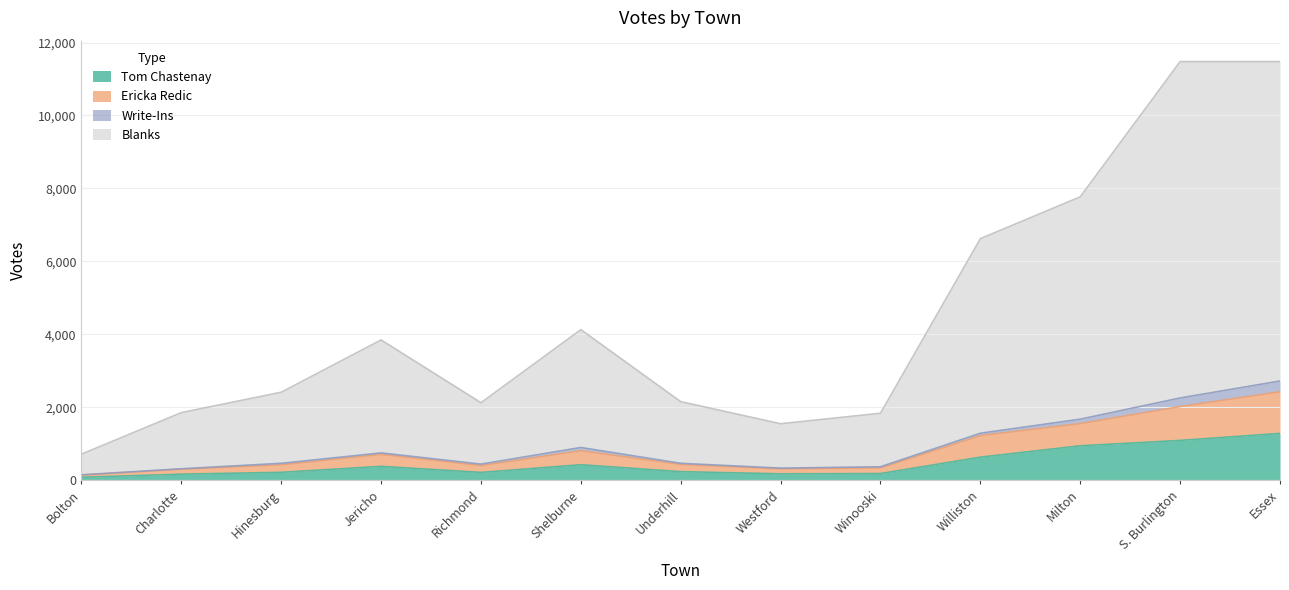

What are all the series names shown in the legend?

Tom Chastenay, Ericka Redic, Write-Ins, Blanks